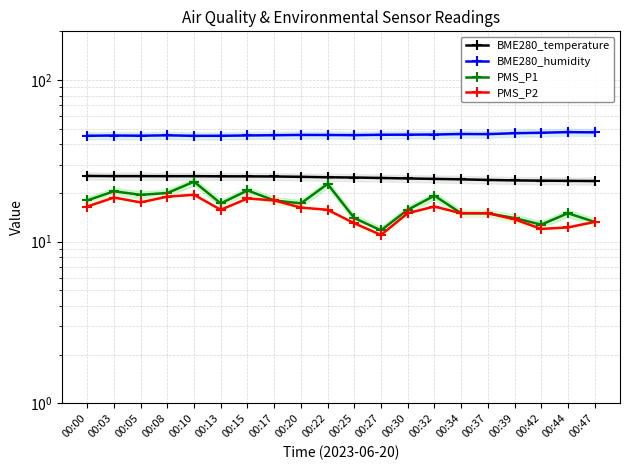

How many interior local valleys does the PMS_P2 series have?

4